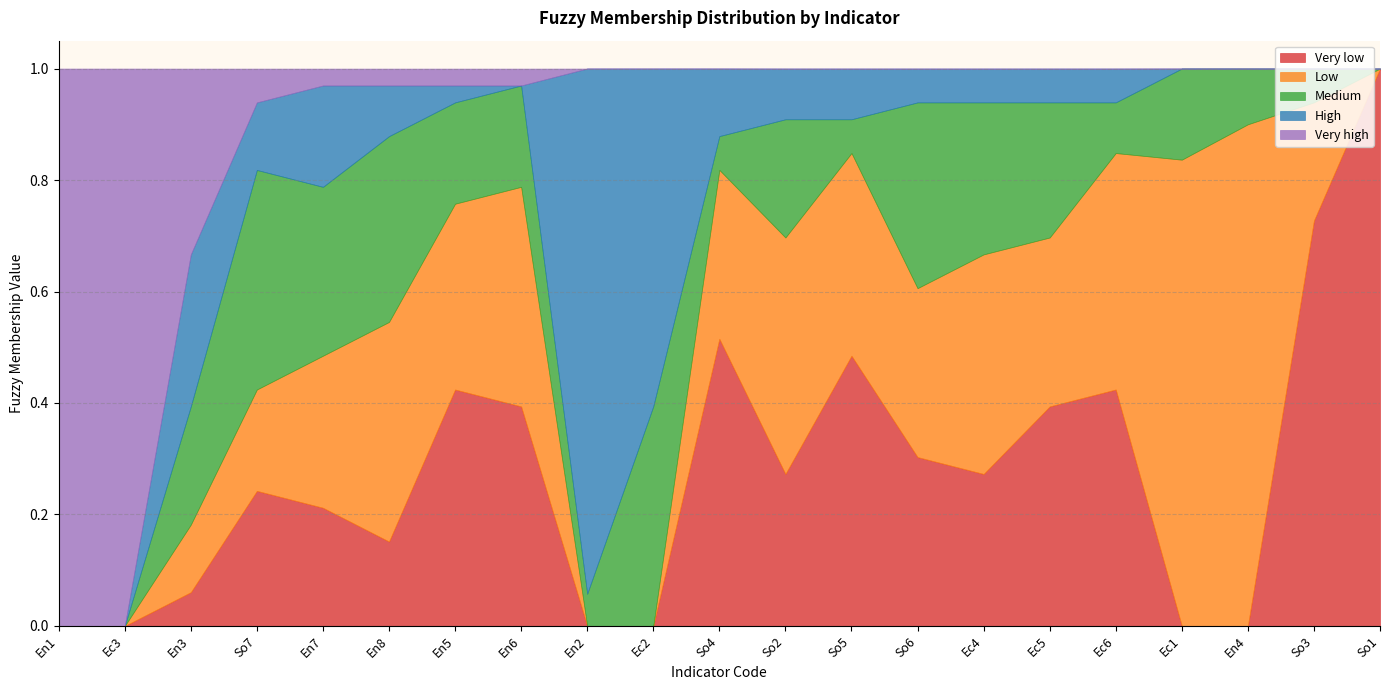

Reading right to left, extract all data points from this chart.

Very low: 1.0	0.7	0.0	0.0	0.4	0.4	0.3	0.3	0.5	0.3	0.5	0.0	0.0	0.4	0.4	0.2	0.2	0.2	0.1	0.0	0.0
Low: 0.0	0.2	0.9	0.8	0.4	0.3	0.4	0.3	0.4	0.4	0.3	0.0	0.0	0.4	0.3	0.4	0.3	0.2	0.1	0.0	0.0
Medium: 0.0	0.1	0.1	0.2	0.1	0.2	0.3	0.3	0.1	0.2	0.1	0.4	0.1	0.2	0.2	0.3	0.3	0.4	0.2	0.0	0.0
High: 0.0	0.0	0.0	0.0	0.1	0.1	0.1	0.1	0.1	0.1	0.1	0.6	0.9	0.0	0.0	0.1	0.2	0.1	0.3	0.0	0.0
Very high: 0.0	0.0	0.0	0.0	0.0	0.0	0.0	0.0	0.0	0.0	0.0	0.0	0.0	0.0	0.0	0.0	0.0	0.1	0.3	1.0	1.0